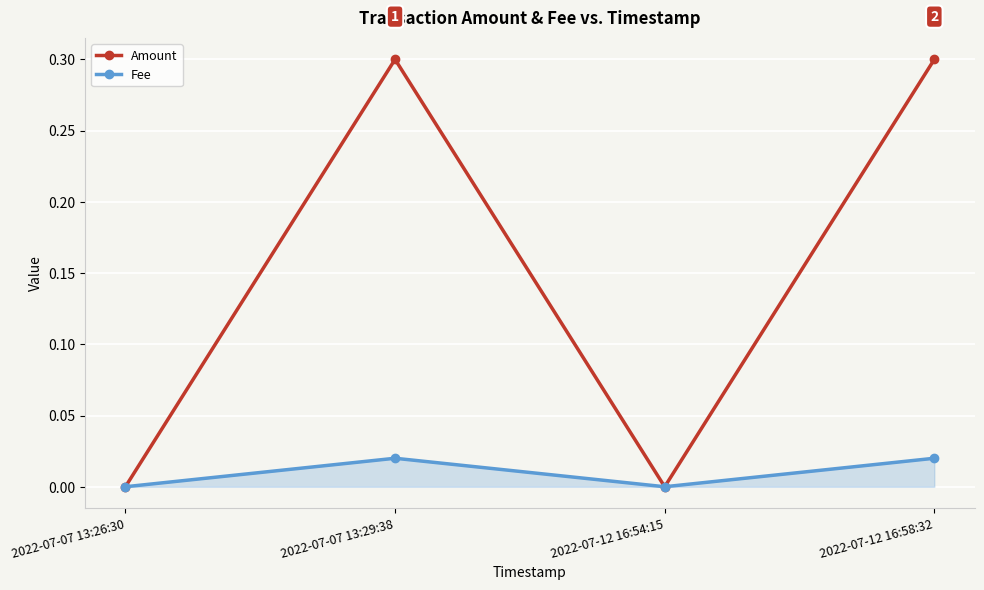

What is the sum of all Amount values?

0.6